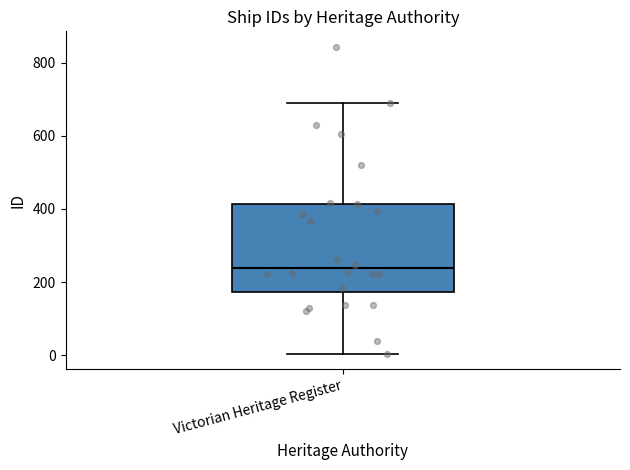

Read this box plot against the y-axis: the position of the median line, the range covered by the box, and the ends of both whiskers. The values are not printed on the chart, so give them approximately, as read against the axis.

median 240, box 180 to 420, whiskers 0 to 700